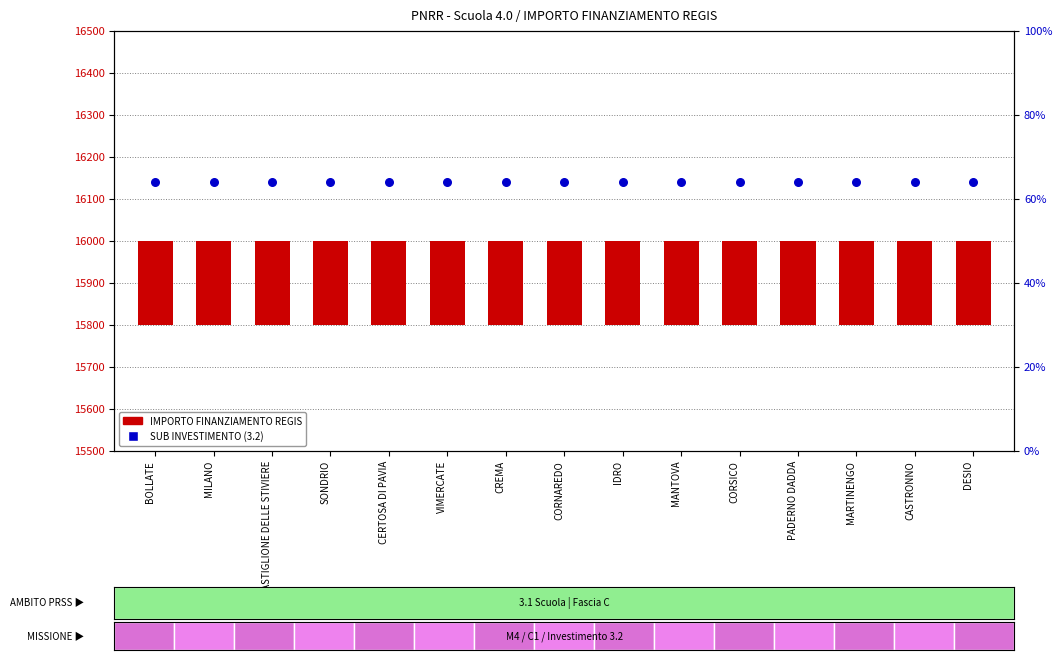

What are all the series names shown in the legend?

IMPORTO FINANZIAMENTO REGIS, SUB INVESTIMENTO (3.2)